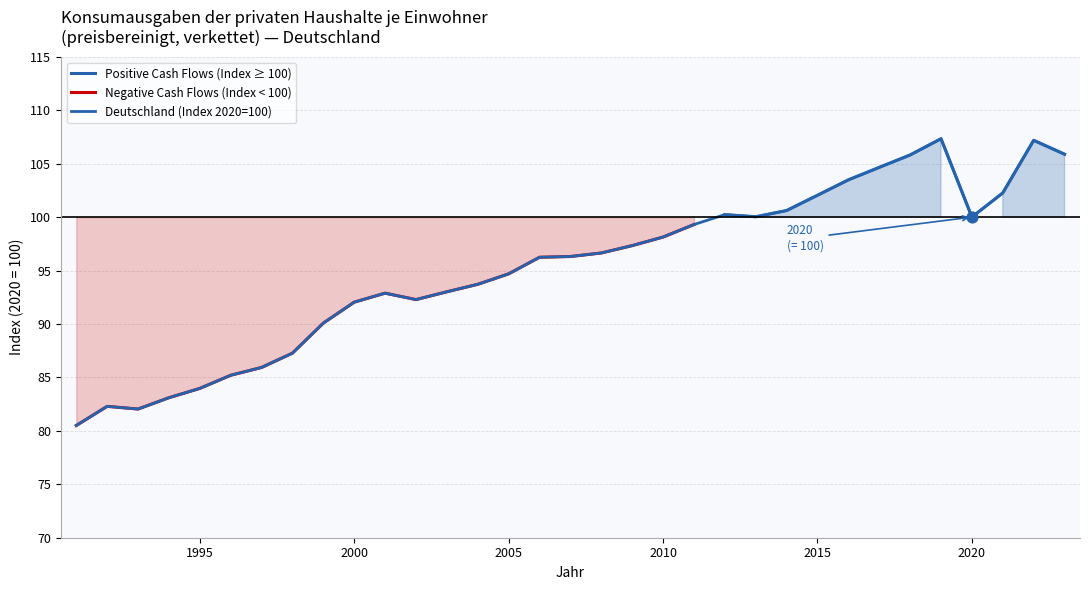

Is the value of Deutschland (Index 2020=100) at 32 greater than the value of Positive Cash Flows (Index ≥ 100) at 2000?

No